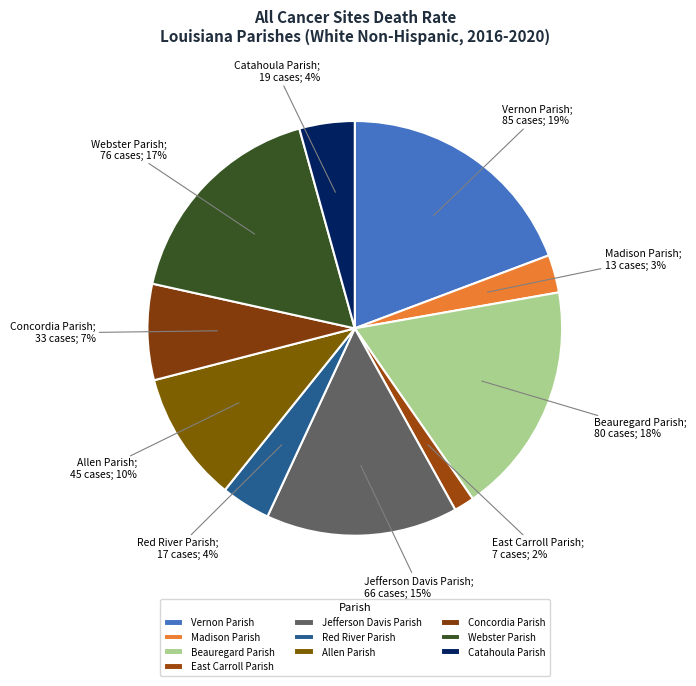

Is it true that Allen Parish is 10% of the pie?

True